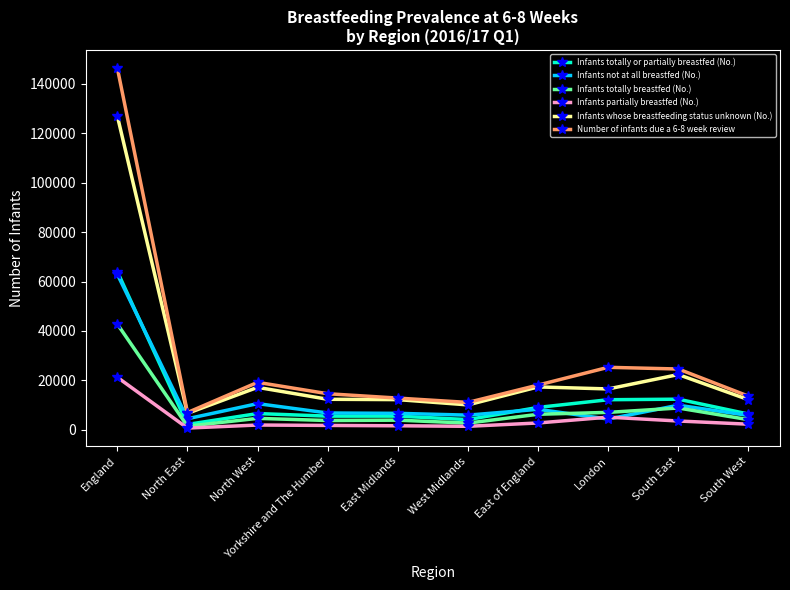

True or false: Infants totally breastfed (No.) has more than 1 points higher than both neighbors.

True